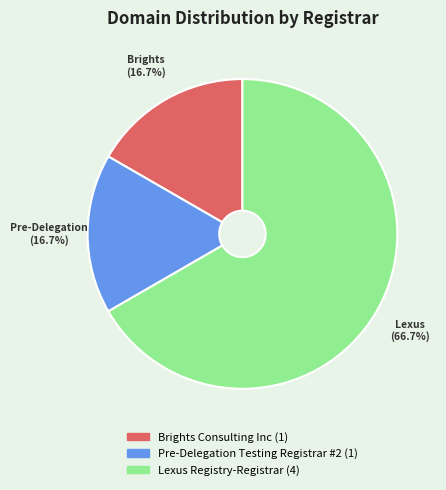

To the nearest percent, what is the difference between the Lexus Registry-Registrar and Pre-Delegation Testing Registrar #2 slice percentages?

50%